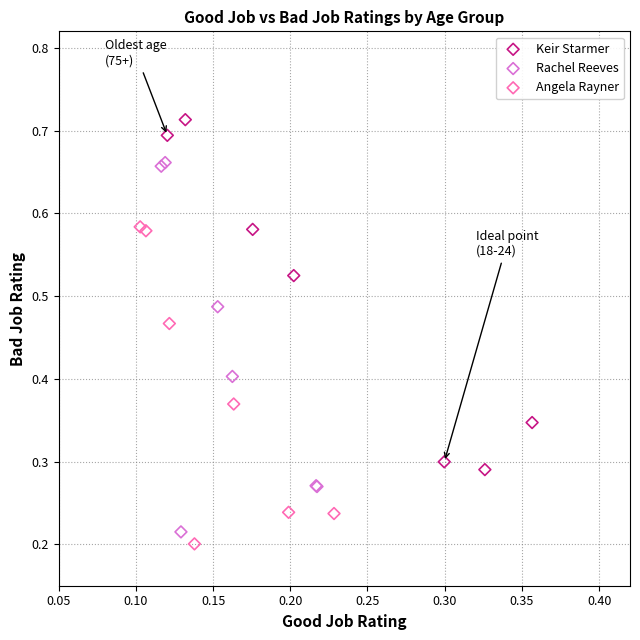

Which series contains the highest Y value?

Keir Starmer